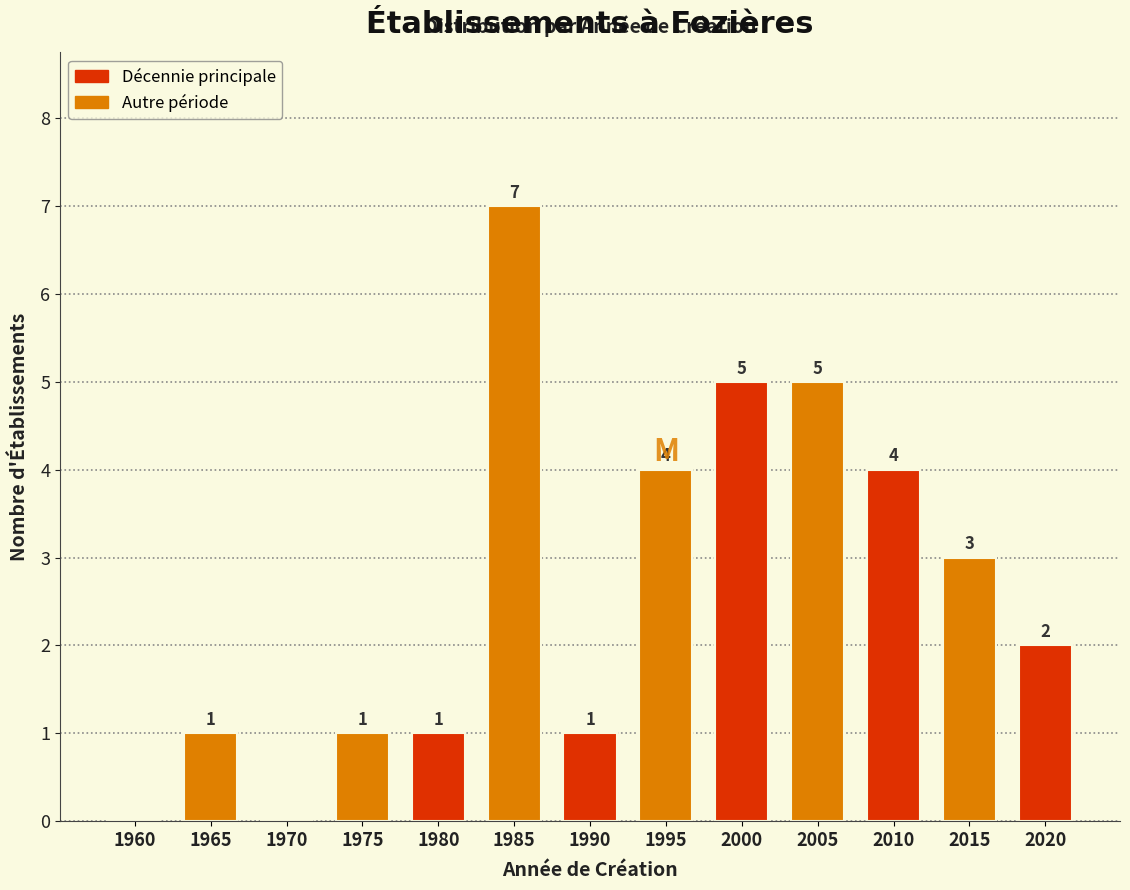

Reading right to left, list all the values displayed in this chart.

2020=2	2015=3	2010=4	2005=5	2000=5	1995=4	1990=1	1985=7	1980=1	1975=1	1970=0	1965=1	1960=0